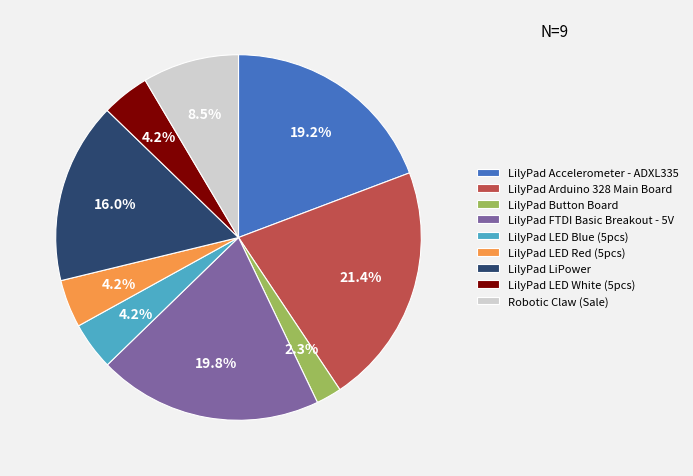

To the nearest percent, what is the average slice percentage?

11%